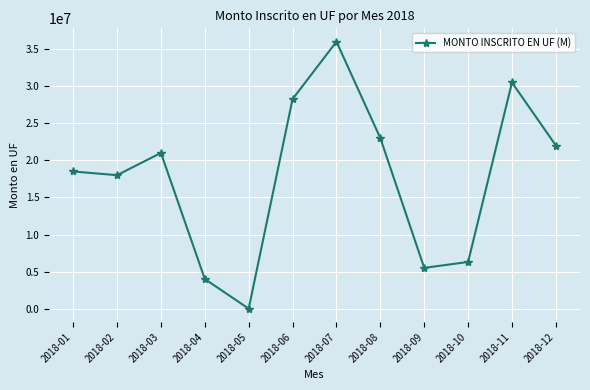

How many interior local peaks (higher than both neighbors) does the data have?

3